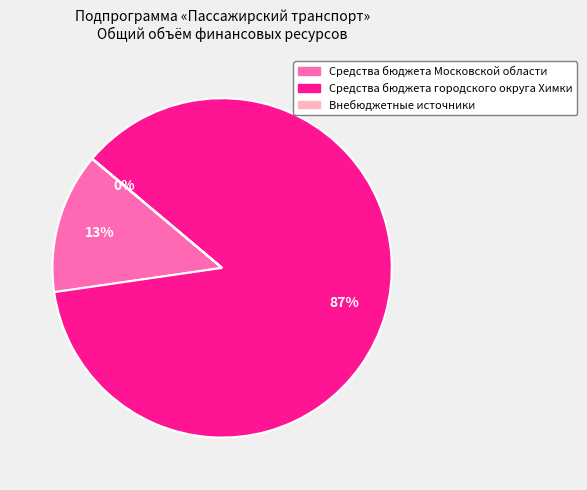

Does Средства бюджета городского округа Химки account for over 50% of the chart?

Yes